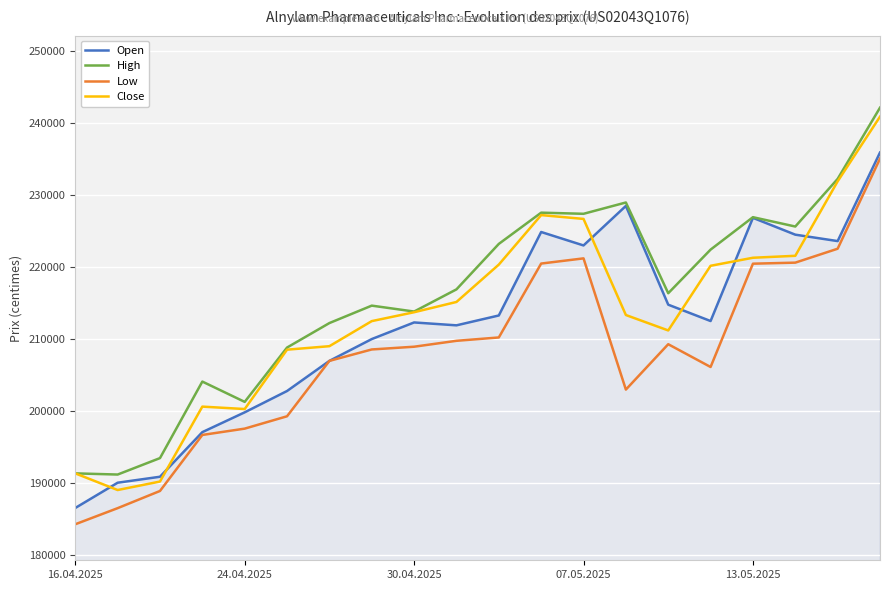

True or false: High and Low intersect in this chart.

False